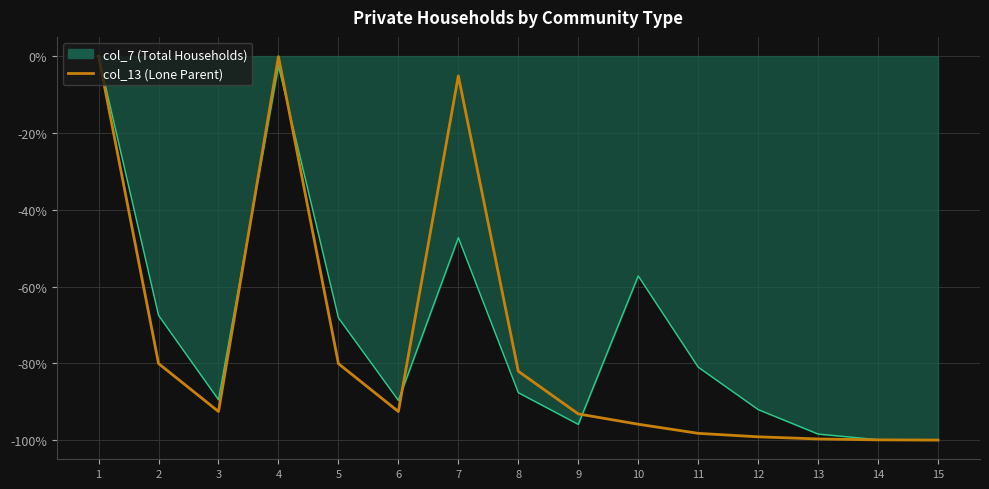

Which series has the largest range (max minus min)?

col_13 (Lone Parent)